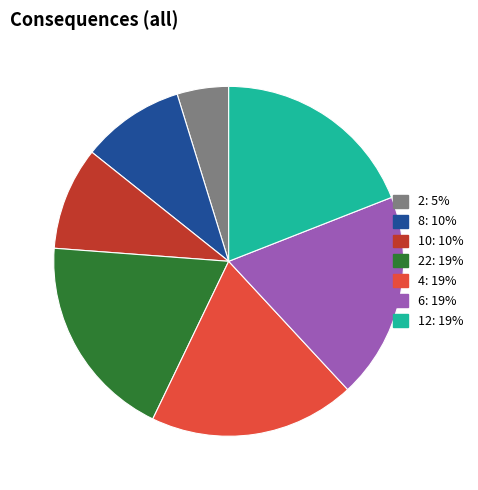

Is there any slice that represents more than half of the pie?

No